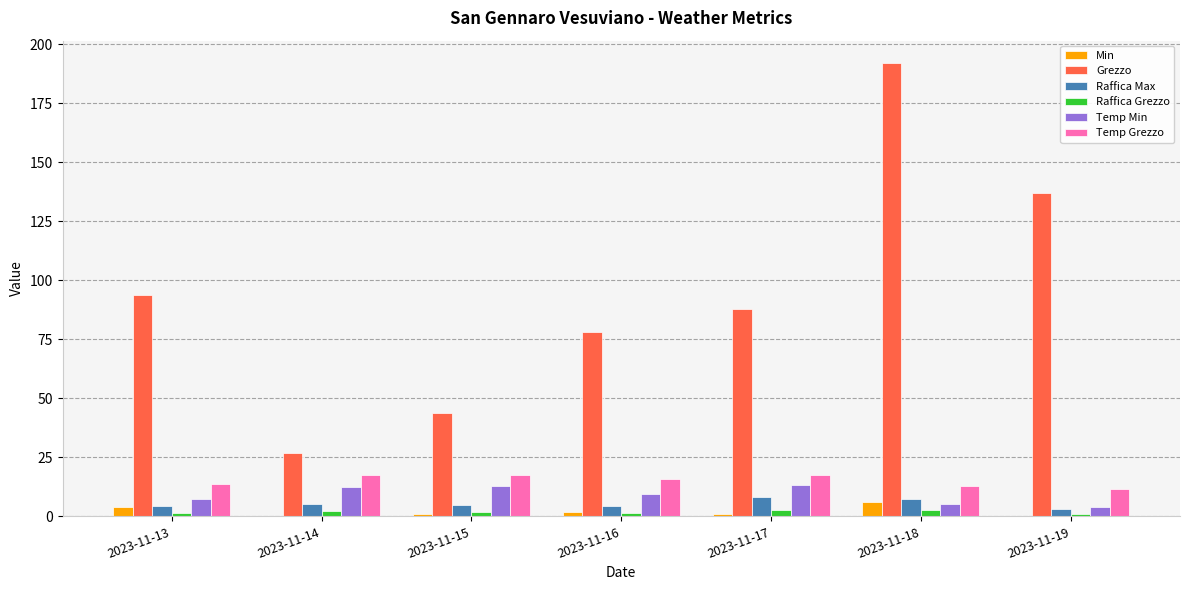

Which series has the largest total across all categories?

Grezzo